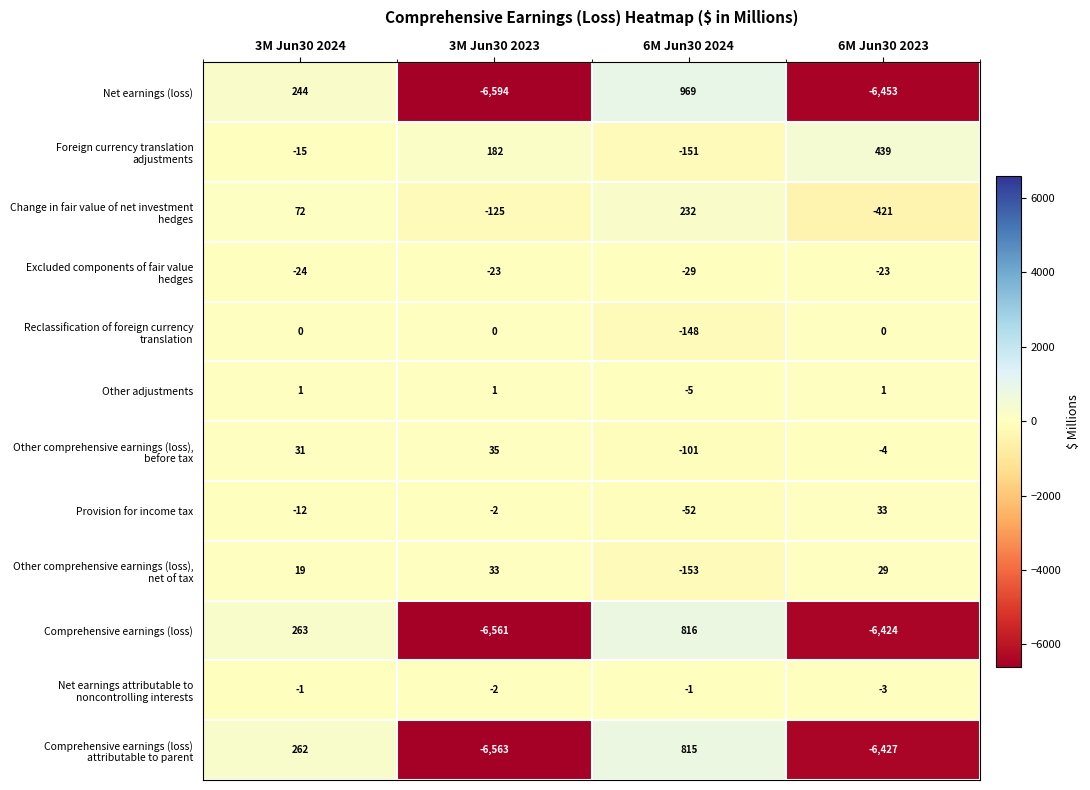

What is the difference between the highest and lowest values at 3M Jun30 2023?

6776